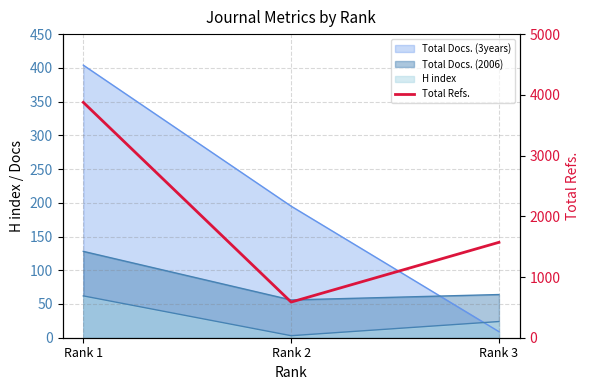

What is the difference between the maximum and minimum values?

3289